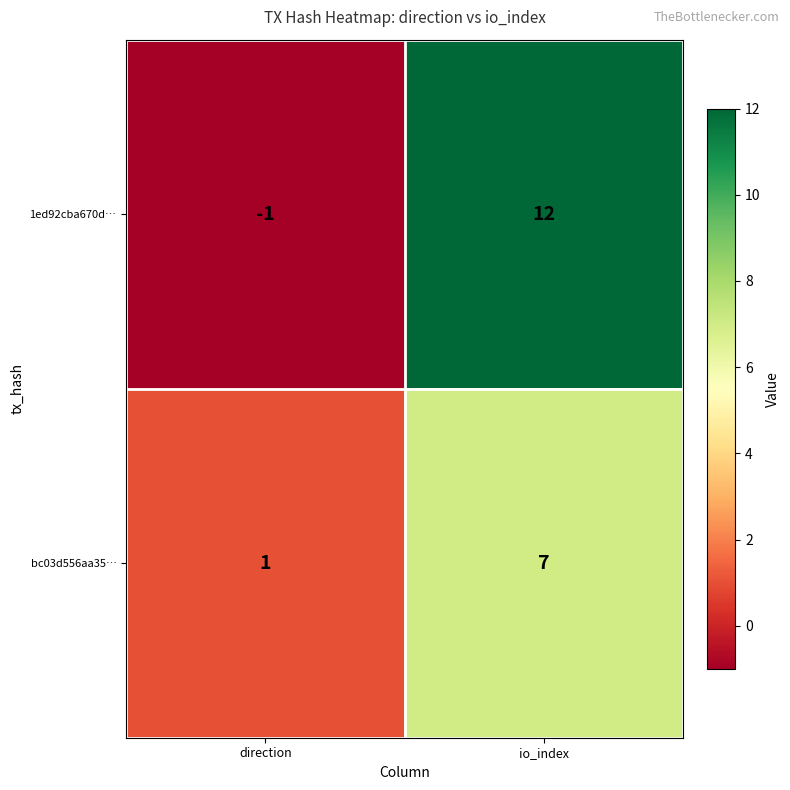

What is the total value across all series at io_index?

19